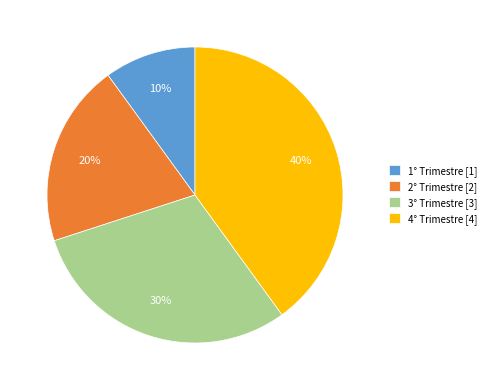

Between 4° Trimestre [4] and 3° Trimestre [3], which is larger?

4° Trimestre [4]